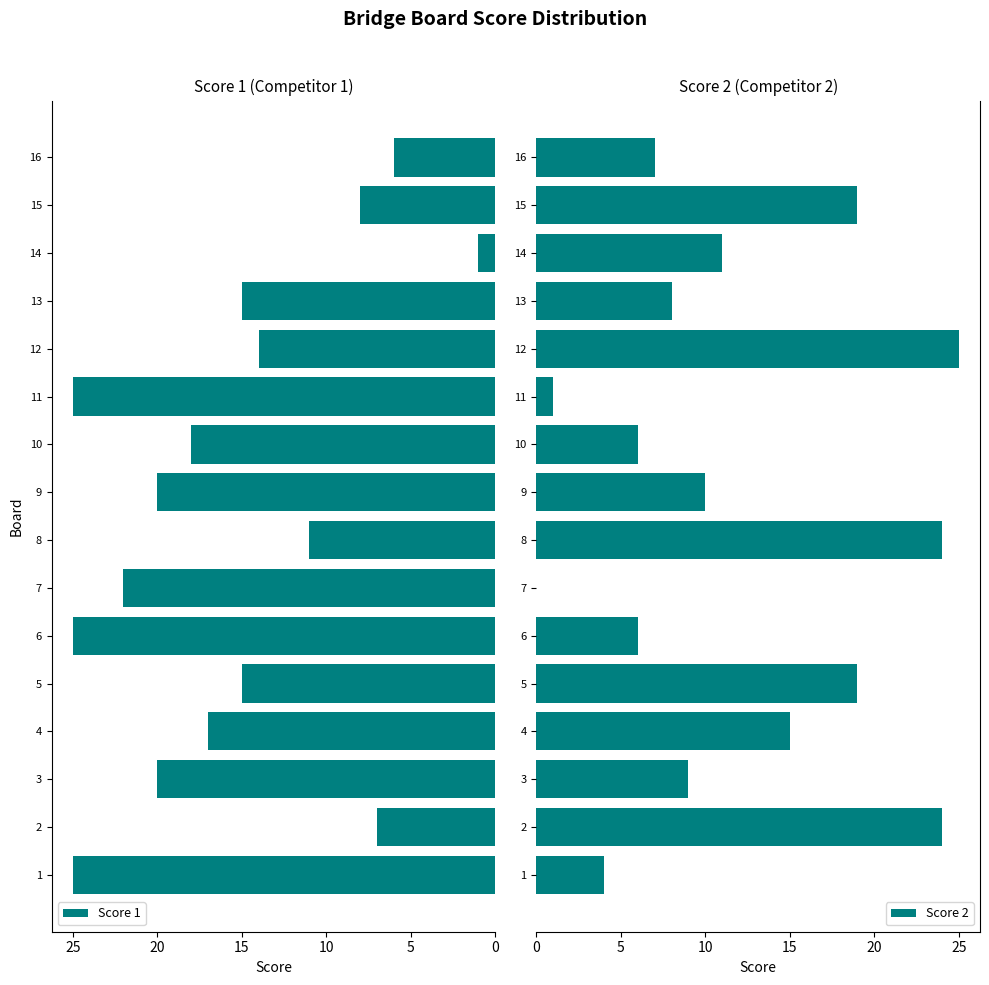

Reading left to right, transcribe all the data shown in this chart.

Score 1: 25	7	20	17	15	25	22	11	20	18	25	14	15	1	8	6
Score 2: 4	24	9	15	19	6	0	24	10	6	1	25	8	11	19	7